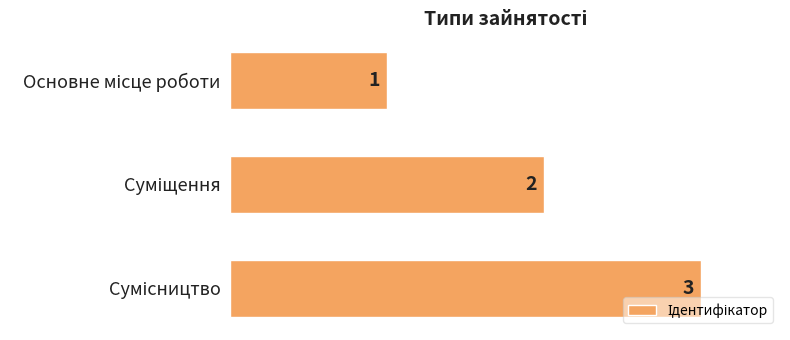

How many values are below 2?

1